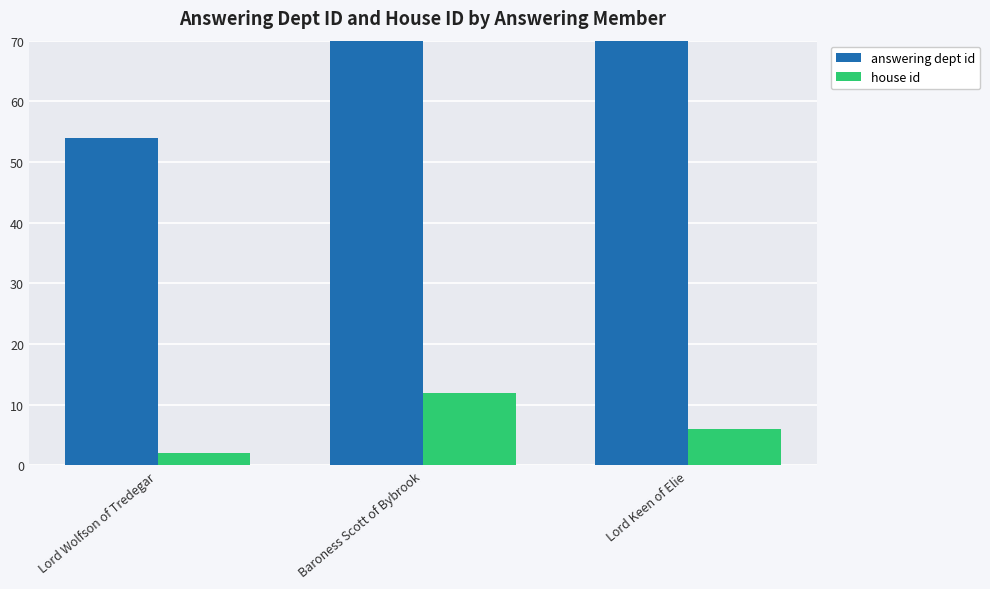

Between Lord Keen of Elie and Baroness Scott of Bybrook, which is larger?

Baroness Scott of Bybrook